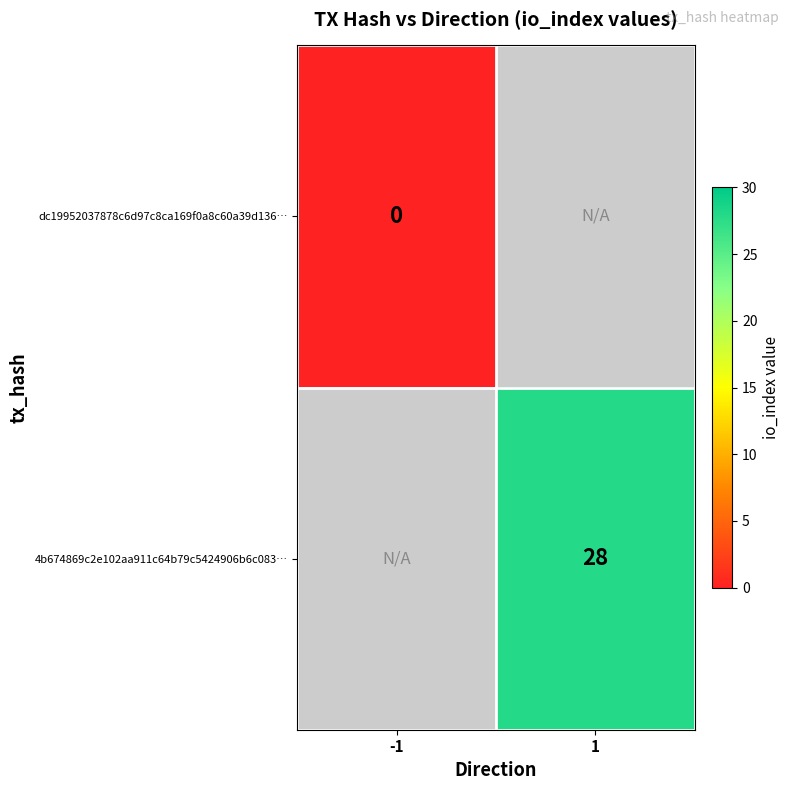

Is the value of dc19952037878c6d97c8ca169f0a8c60a39d136… at -1 greater than the value of 4b674869c2e102aa911c64b79c5424906b6c083… at 1?

No